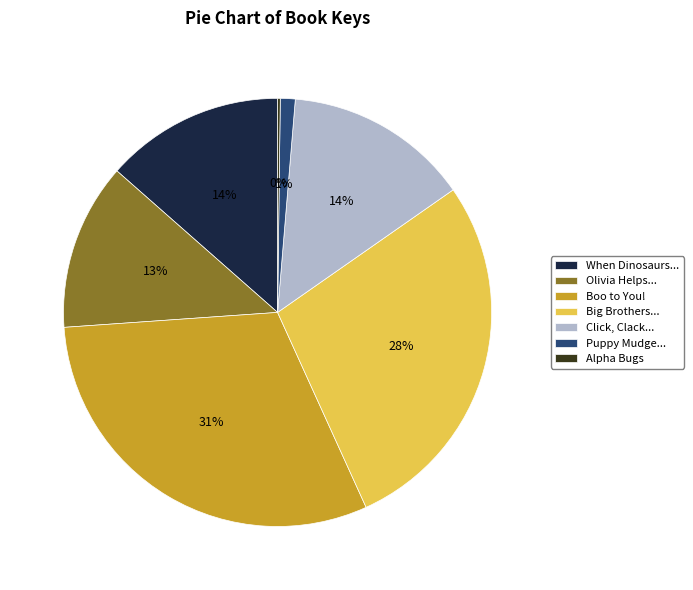

What percentage is the Click, Clack... slice, to the nearest percent?

14%